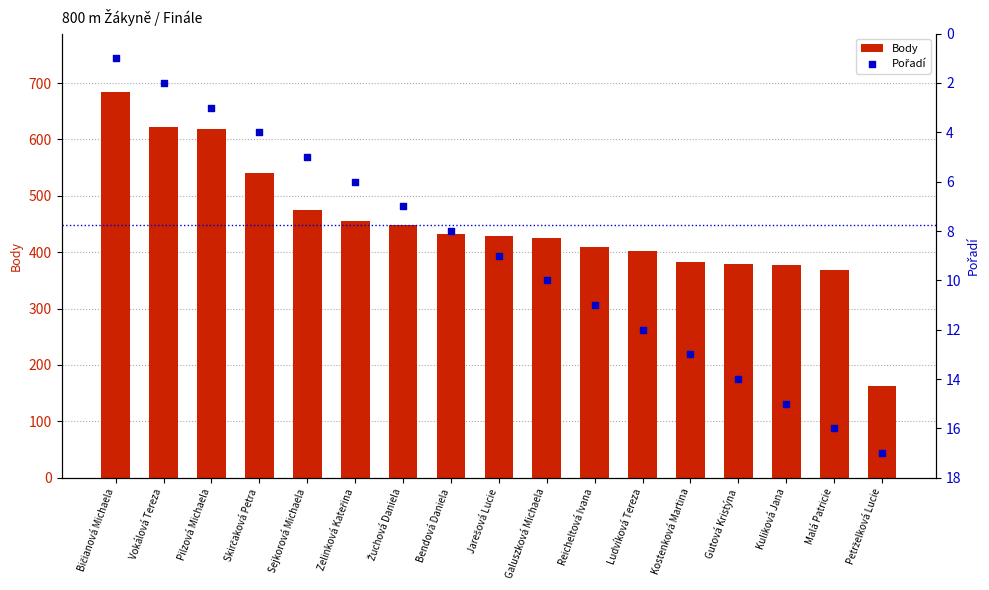

At how many categories does at least one series exceed 519?

4